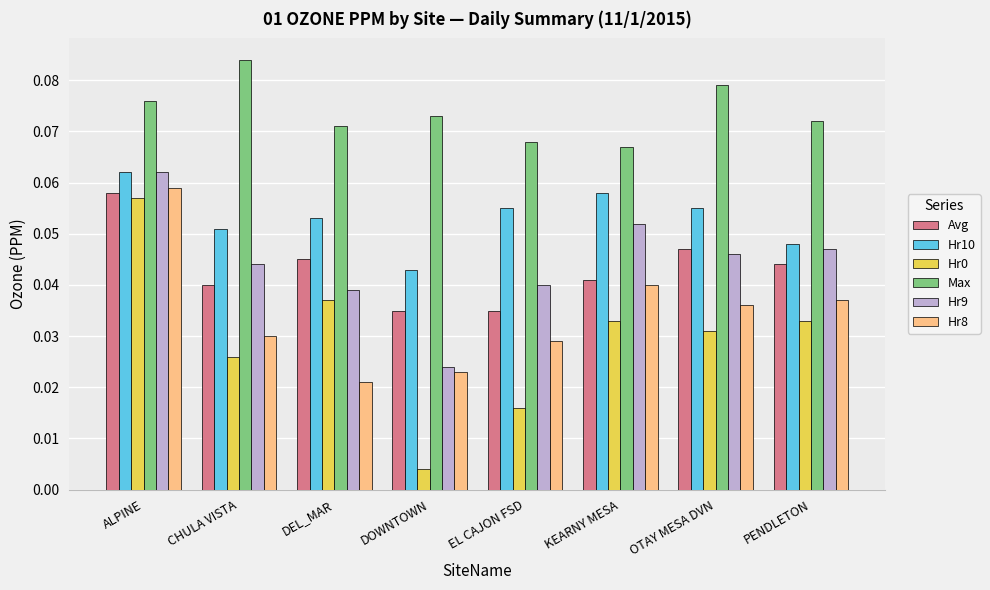

Is the value of Avg at ALPINE greater than the value of Hr8 at PENDLETON?

Yes